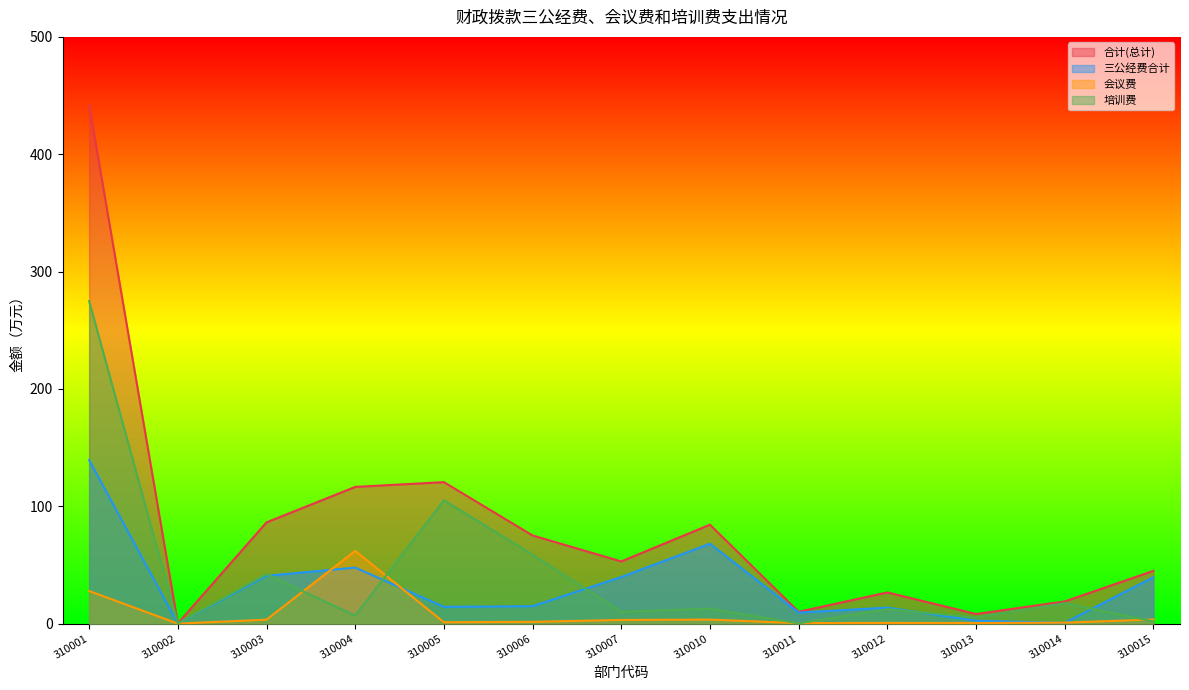

Does the chart display data point markers on the line(s)?

No